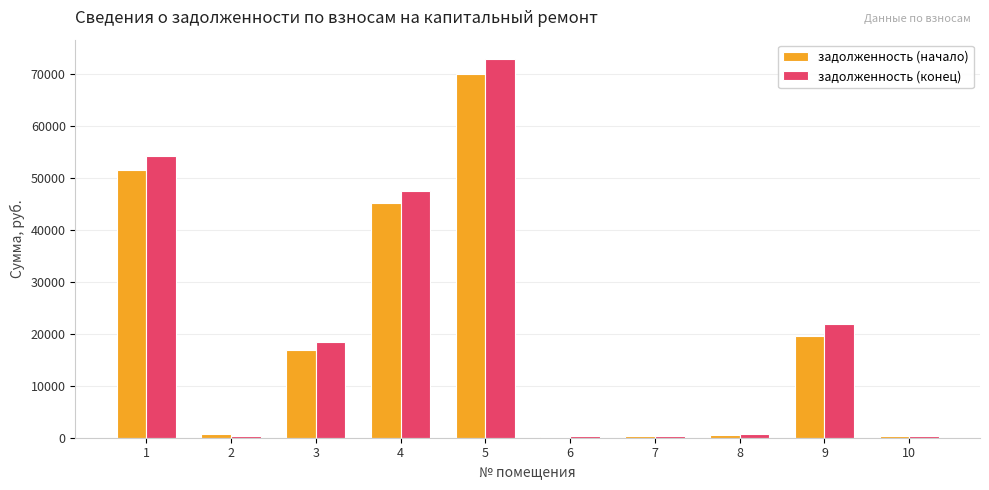

Is it true that задолженность (начало) equals 10134.3 at 9?

False